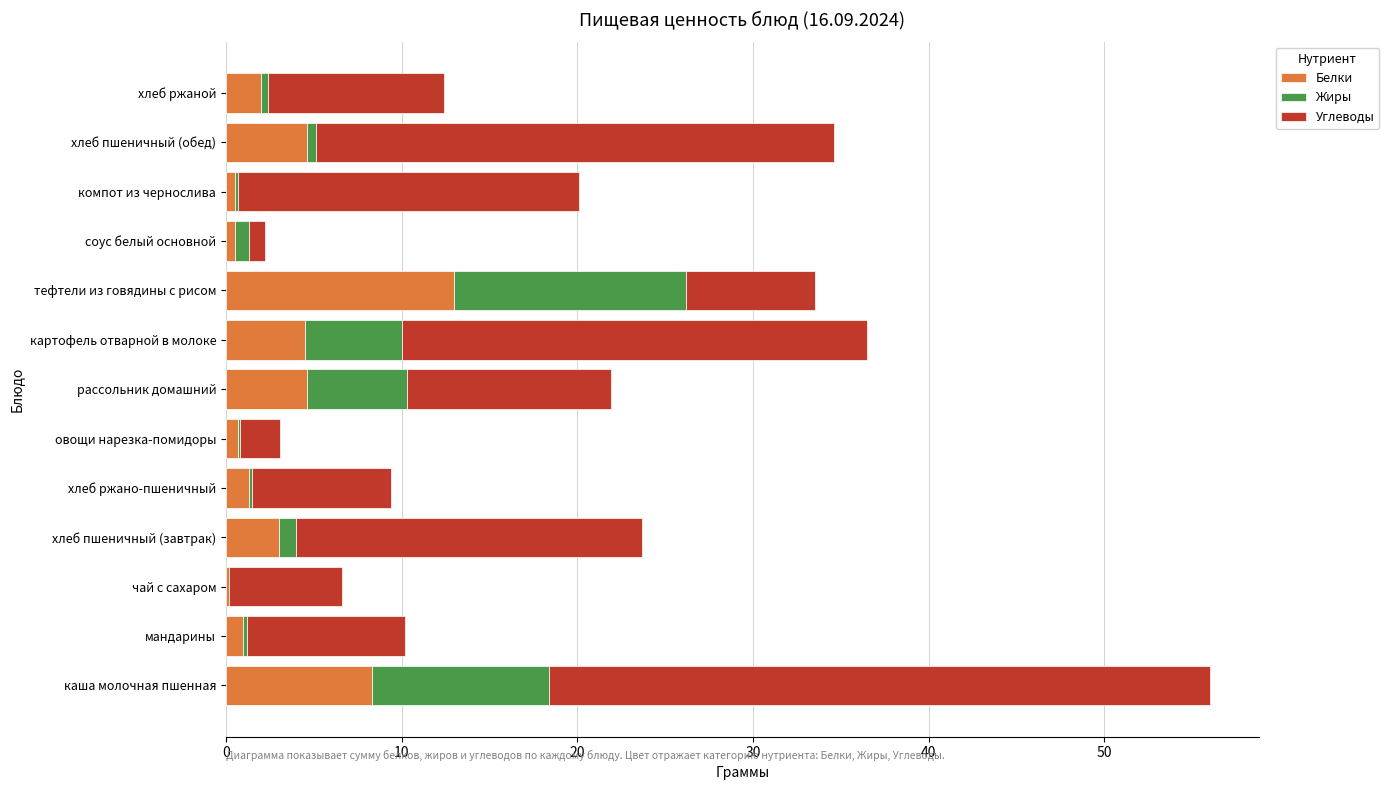

At which category is the sum across all series the highest?

каша молочная пшенная